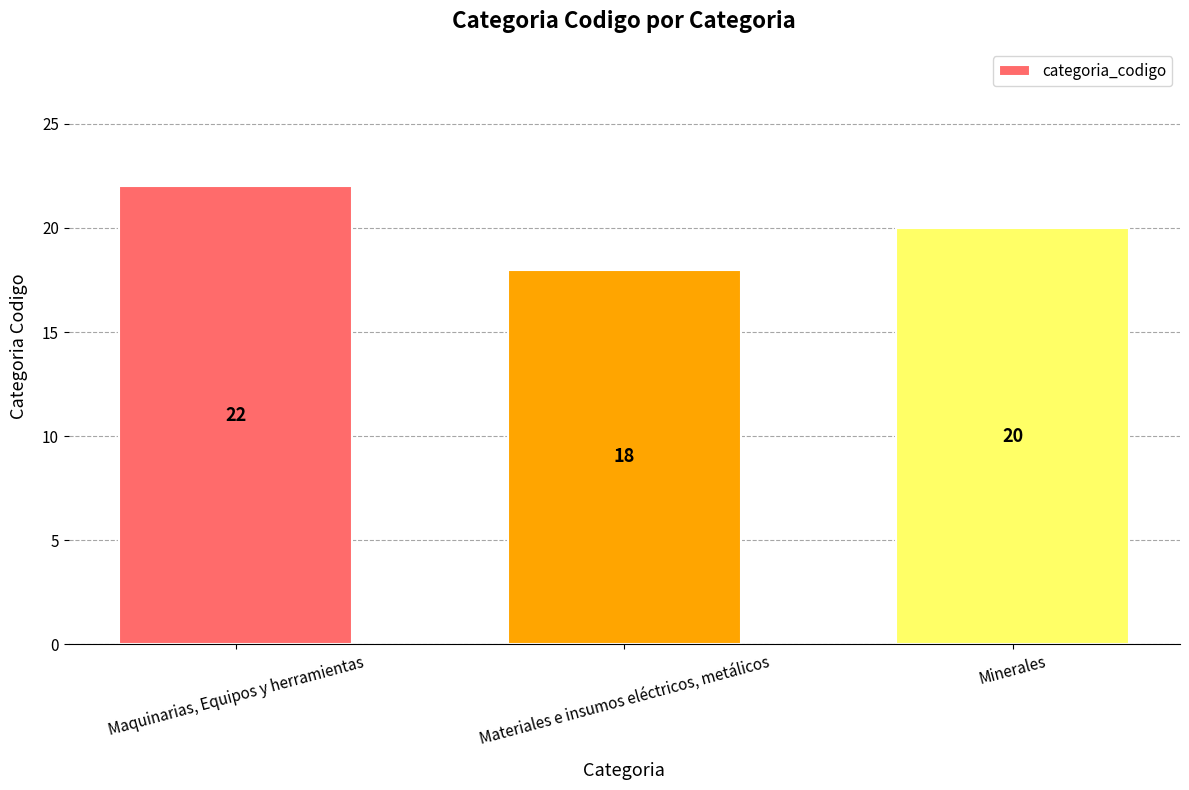

True or false: the data shows 18 at Materiales e insumos eléctricos, metálicos.

True